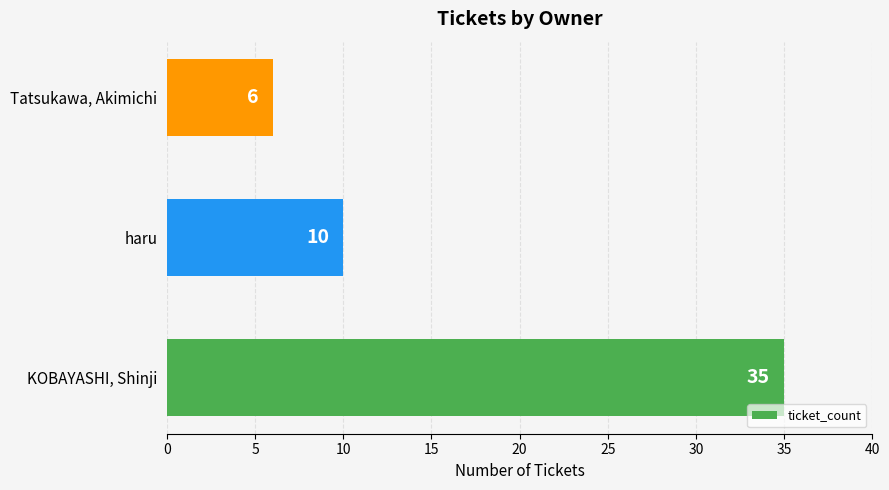

What is the average value?

17